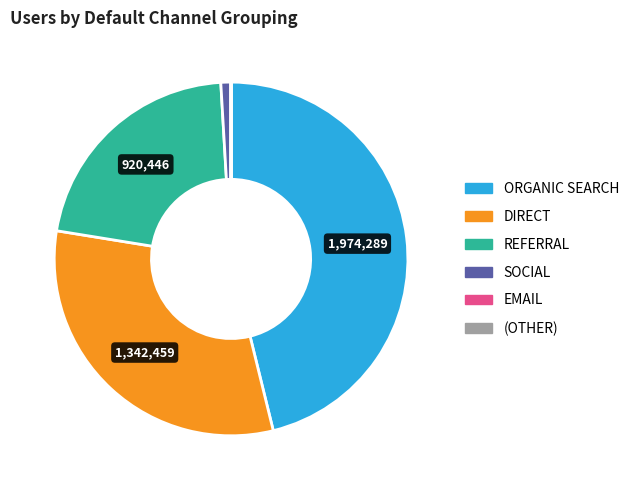

Is there any slice that represents more than half of the pie?

No